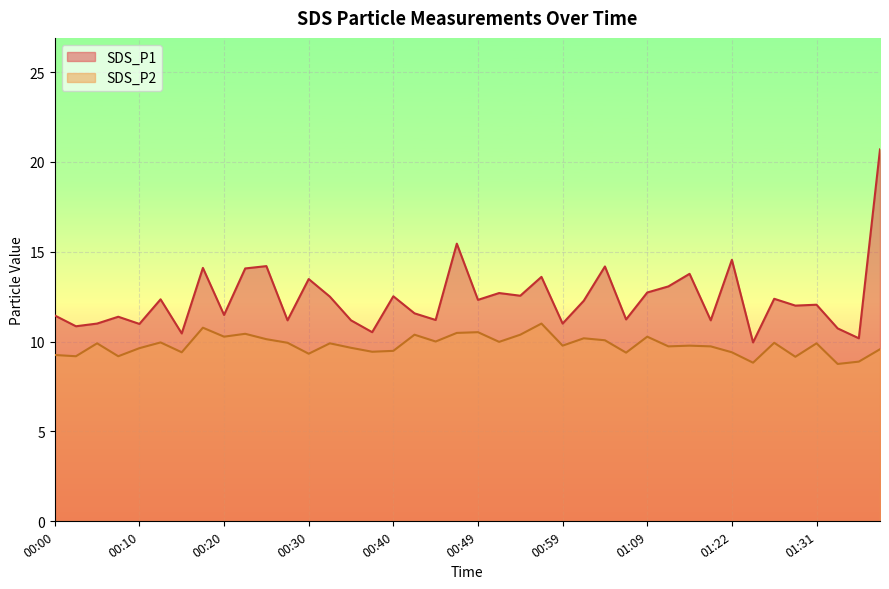

How many values in the SDS_P2 series exceed 9?

37